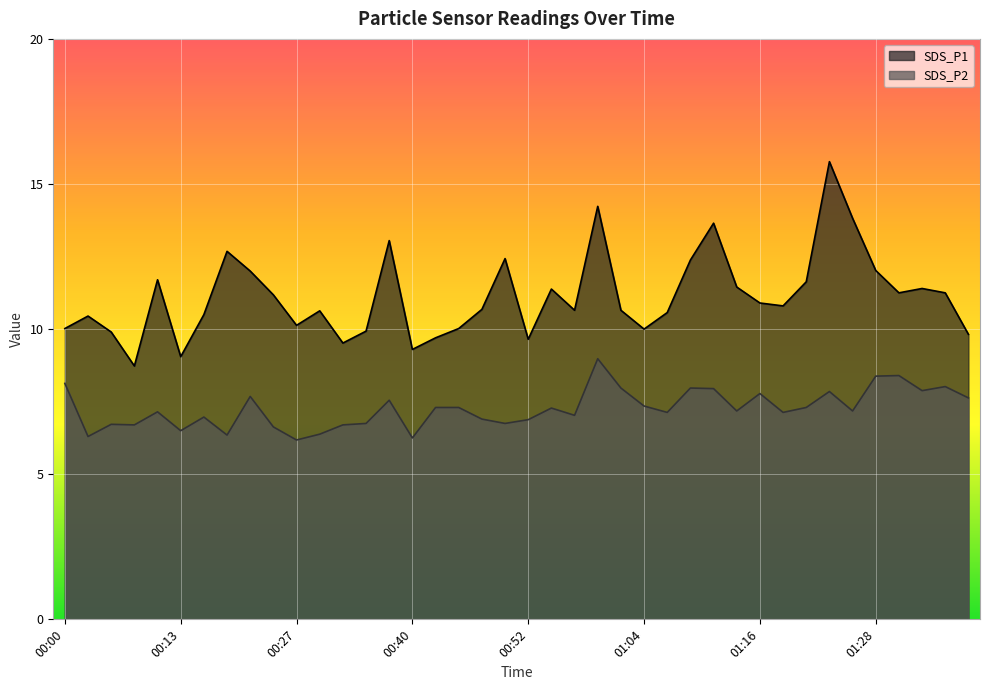

Where is the first local maximum for SDS_P2?

00:05